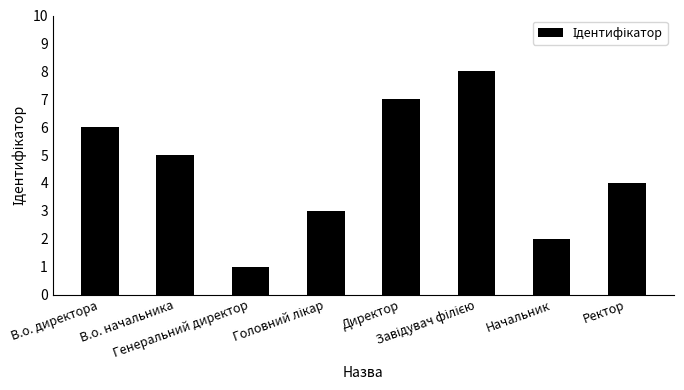

What is the greatest value displayed?

8